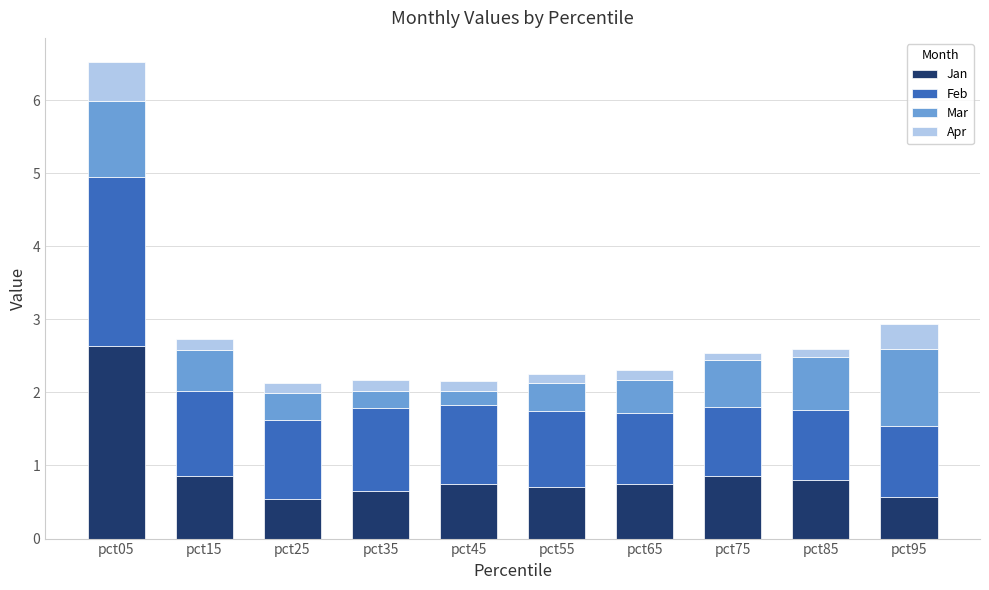

Which category has the highest value in the Jan series?

pct05